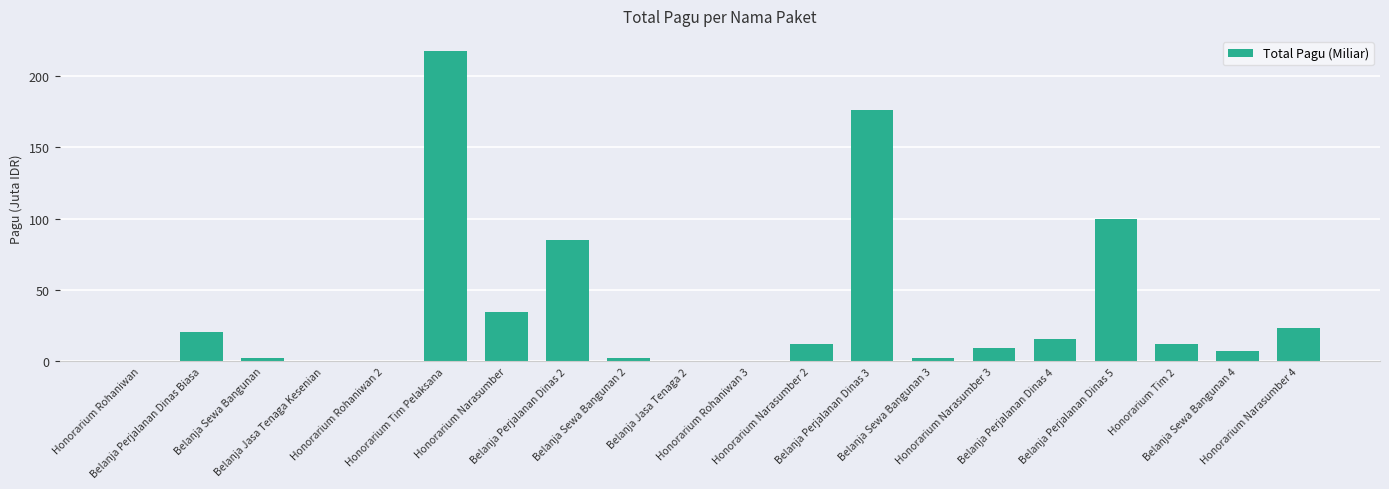

What is the greatest value displayed?

217.2